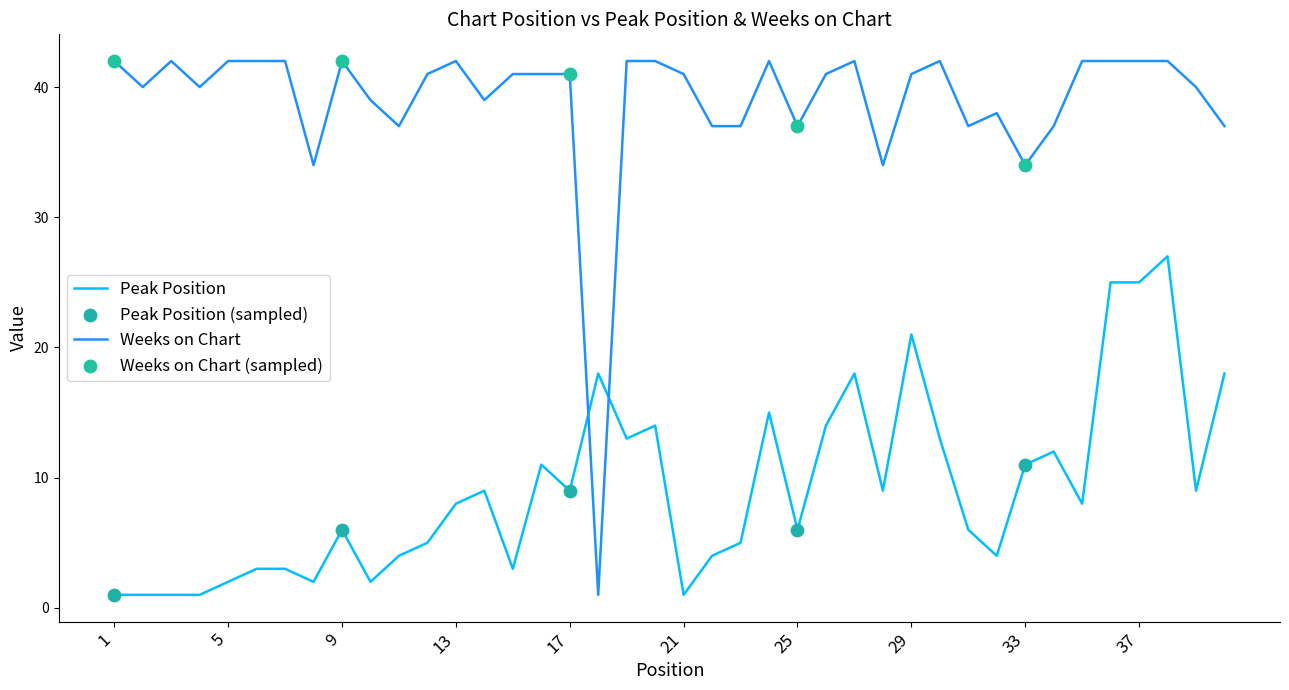

Which series has the largest total across all categories?

Weeks on Chart